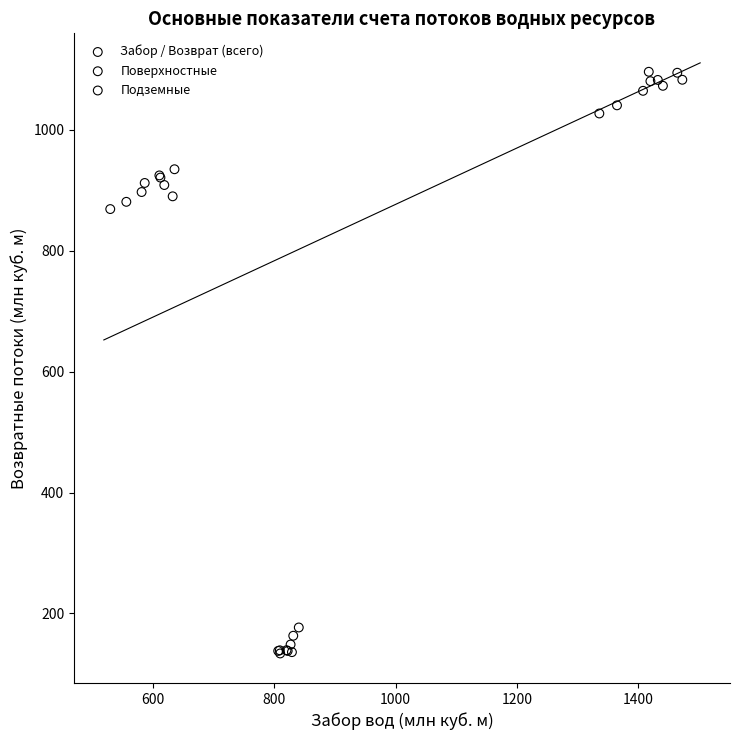

Which series contains the highest Y value?

Забор / Возврат (всего)